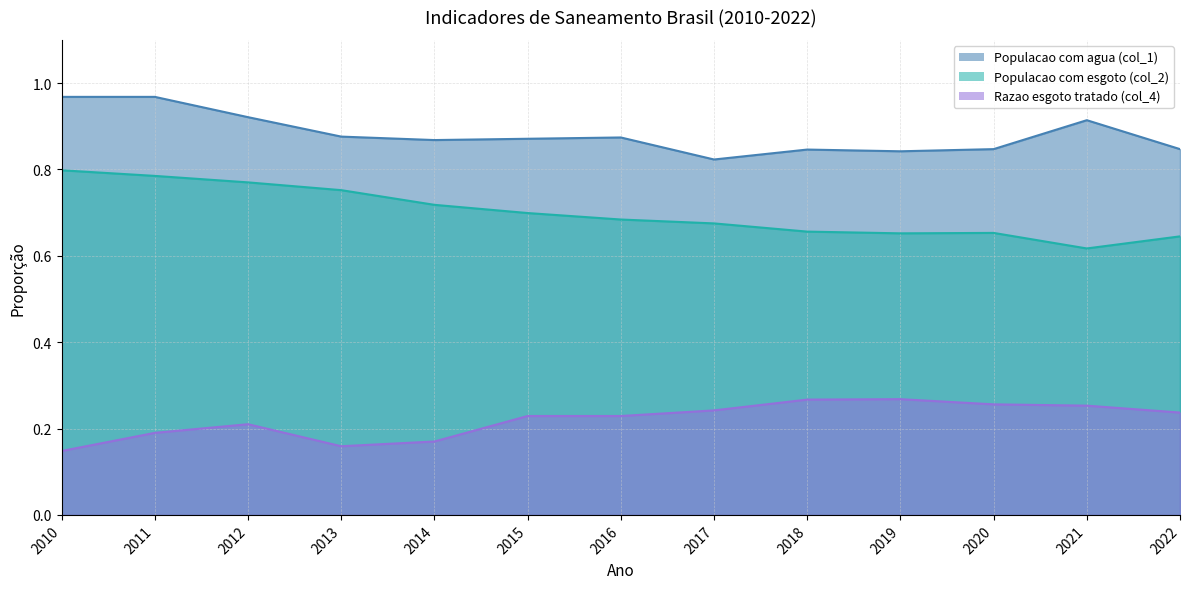

Reading left to right, what are all the values shown in this chart?

Populacao com agua (col_1): 1.0	1.0	0.9	0.9	0.9	0.9	0.9	0.8	0.8	0.8	0.8	0.9	0.8
Populacao com esgoto (col_2): 0.8	0.8	0.8	0.8	0.7	0.7	0.7	0.7	0.7	0.7	0.7	0.6	0.6
Razao esgoto tratado (col_4): 0.1	0.2	0.2	0.2	0.2	0.2	0.2	0.2	0.3	0.3	0.3	0.3	0.2